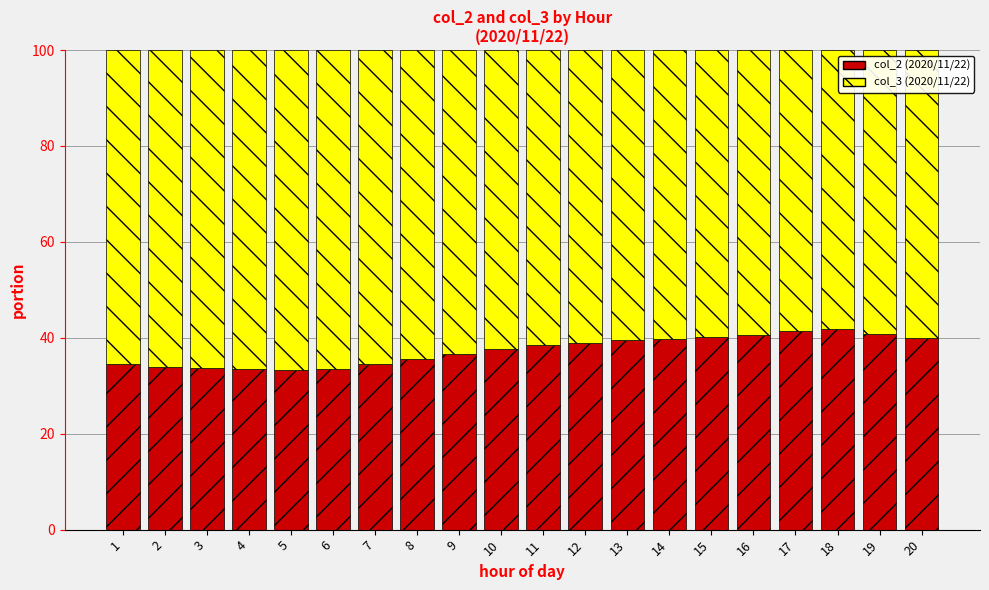

What is the total value across all series at 7?

100.0